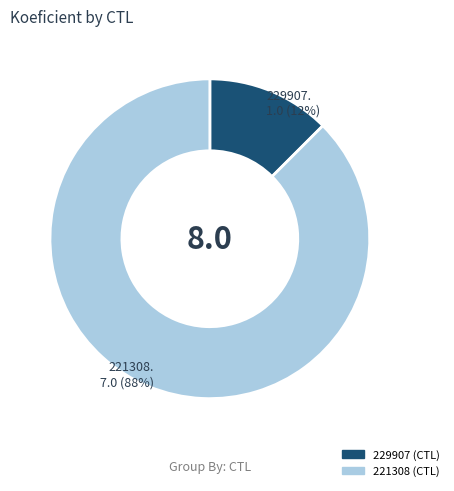

Count the number of slices in the pie.

2